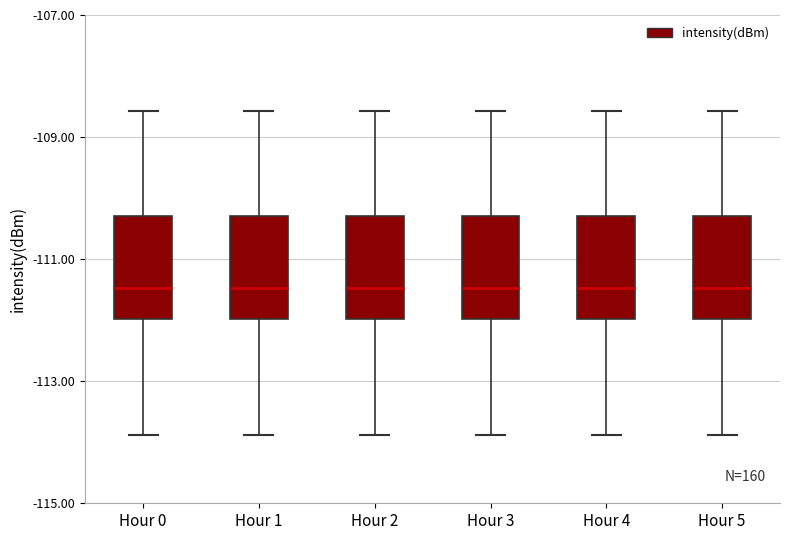

Reading left to right, read every box against the y-axis: the position of its median line, the range the box covers, and the ends of its whiskers. The values are not printed on the chart, so give them approximately, as read against the axis.

Hour 0: median -111.4, box -112.0 to -110.2, whiskers -113.8 to -108.6
Hour 1: median -111.4, box -112.0 to -110.2, whiskers -113.8 to -108.6
Hour 2: median -111.4, box -112.0 to -110.2, whiskers -113.8 to -108.6
Hour 3: median -111.4, box -112.0 to -110.2, whiskers -113.8 to -108.6
Hour 4: median -111.4, box -112.0 to -110.2, whiskers -113.8 to -108.6
Hour 5: median -111.4, box -112.0 to -110.2, whiskers -113.8 to -108.6